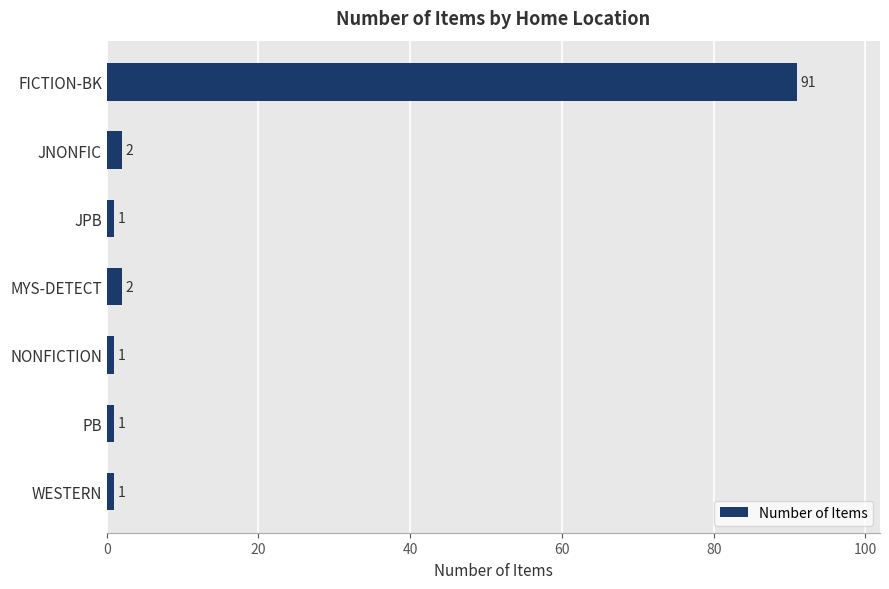

Does the chart contain any negative values?

No